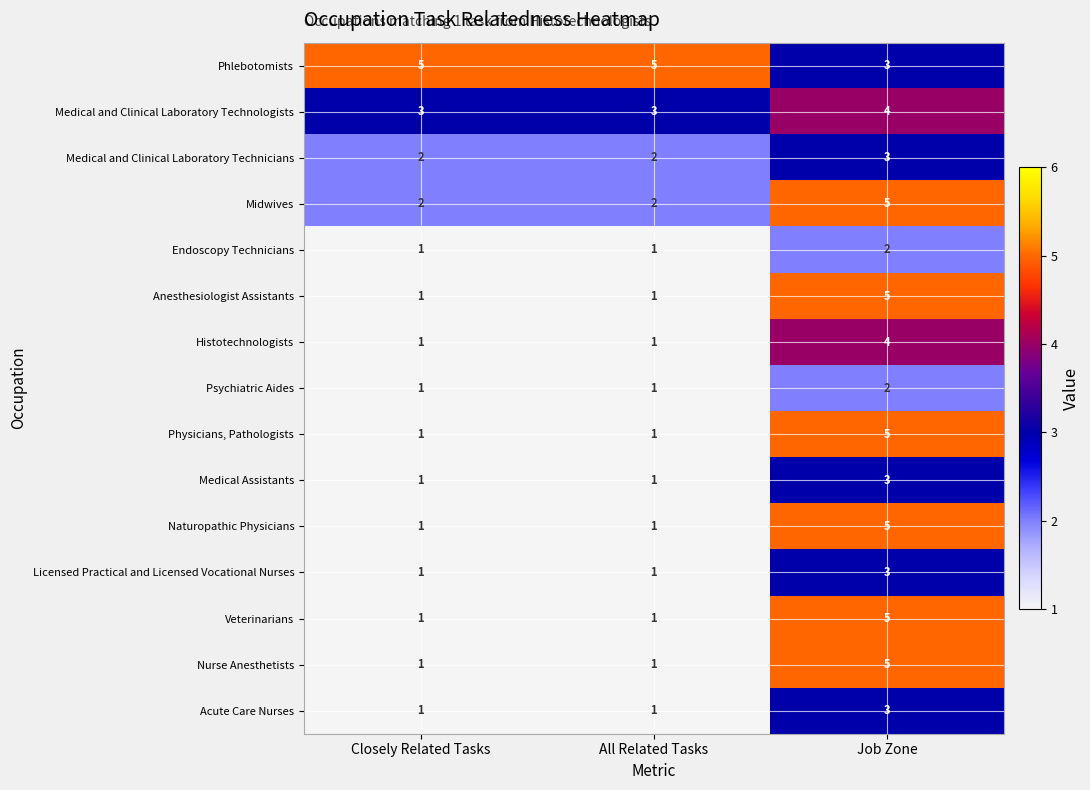

How many categories are shown in the chart?

3